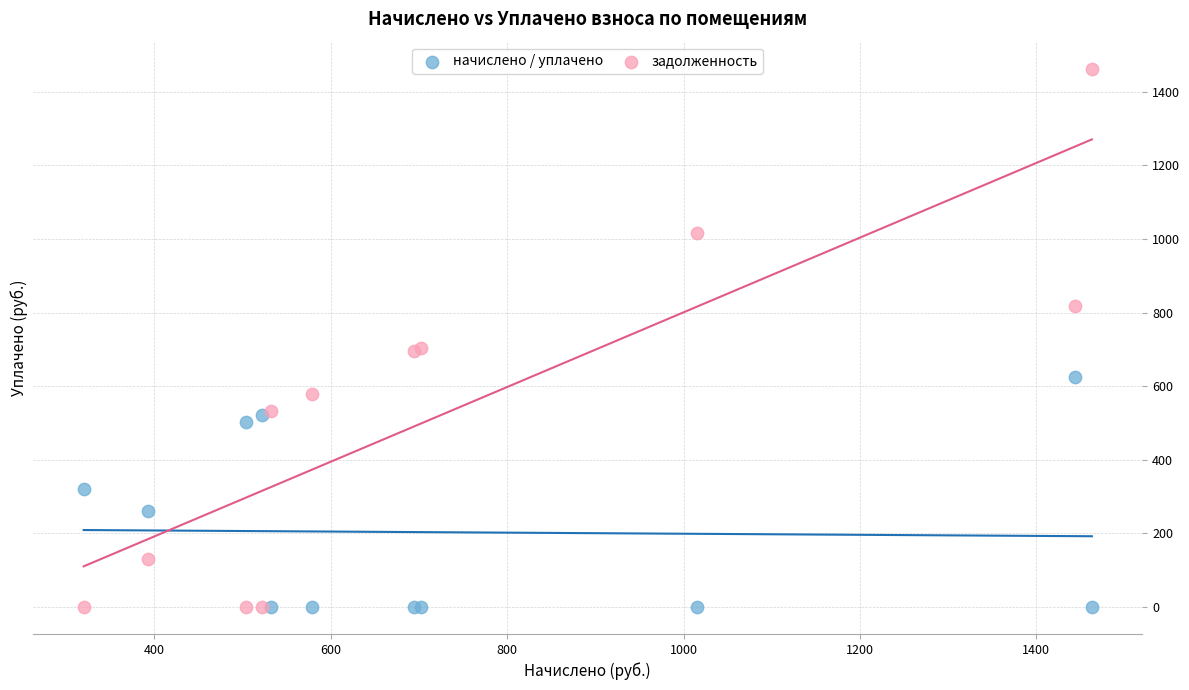

What are all the series names shown in the legend?

начислено / уплачено, задолженность